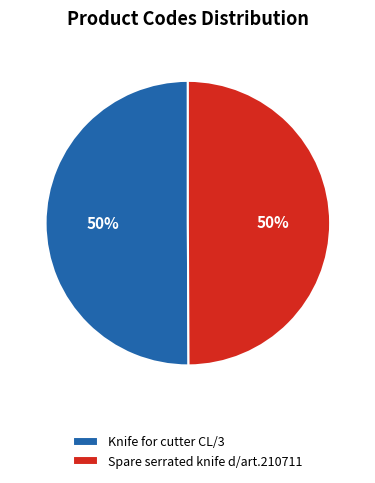

Is the sum of Spare serrated knife d/art.210711 and Knife for cutter CL/3 greater than half?

Yes